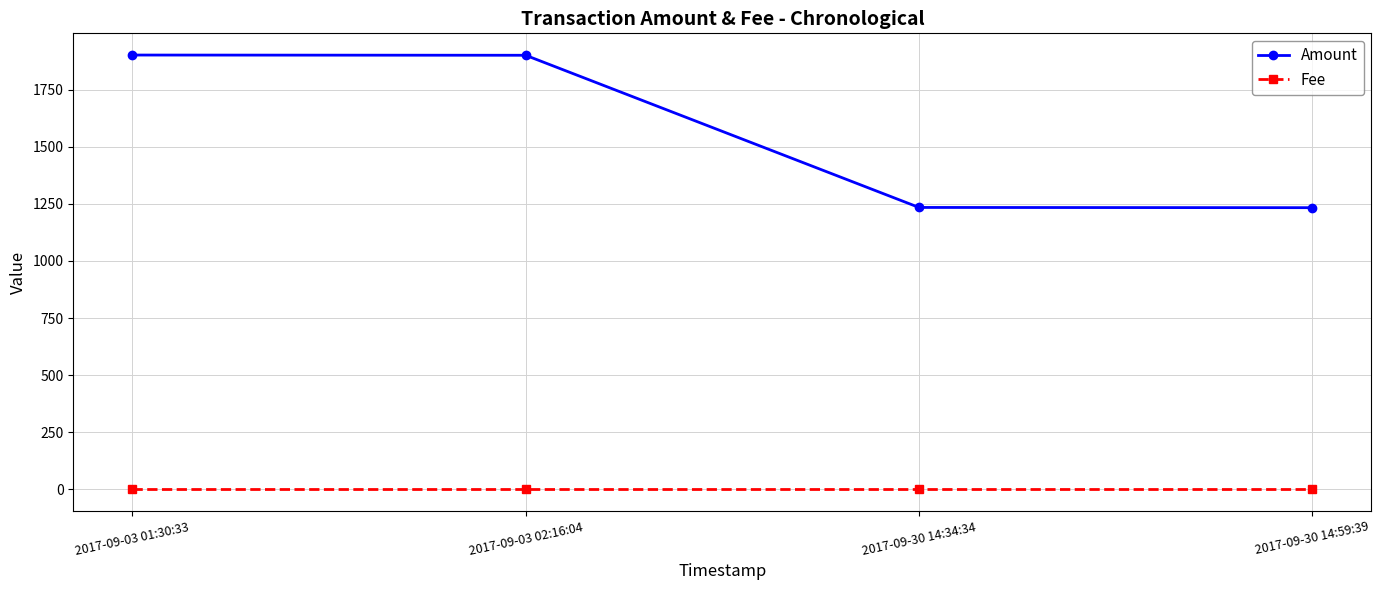

What is the difference between the highest and lowest values at 2017-09-03 01:30:33?

1900